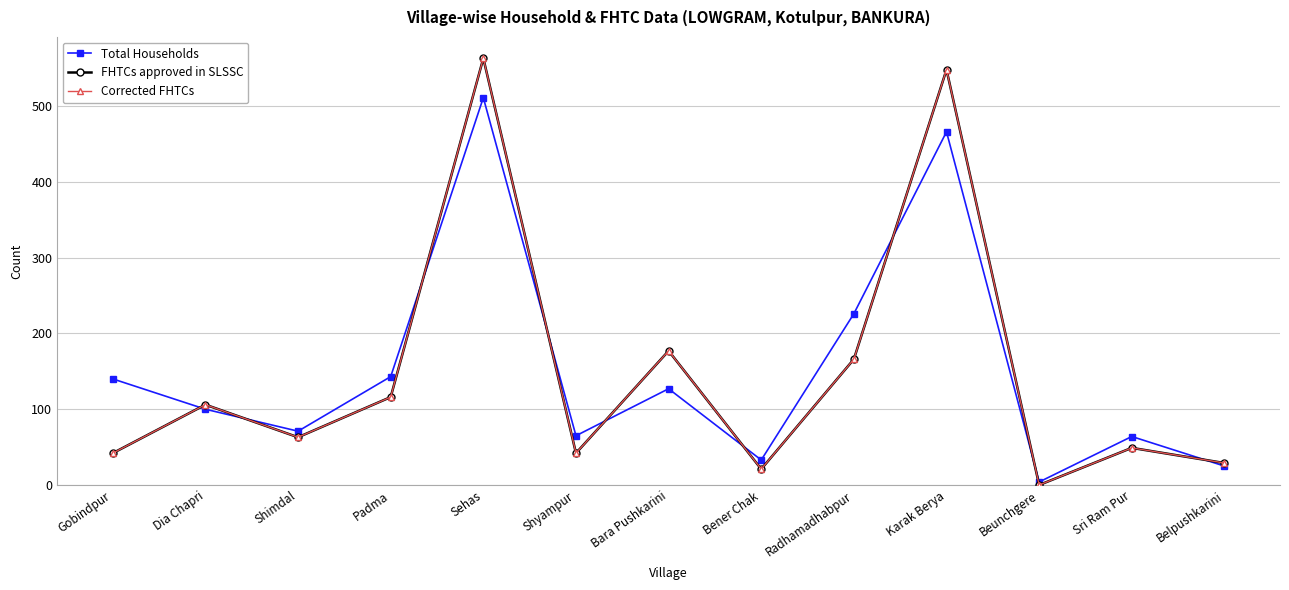

What is the spread (max minus min) of values at Radhamadhabpur?

60